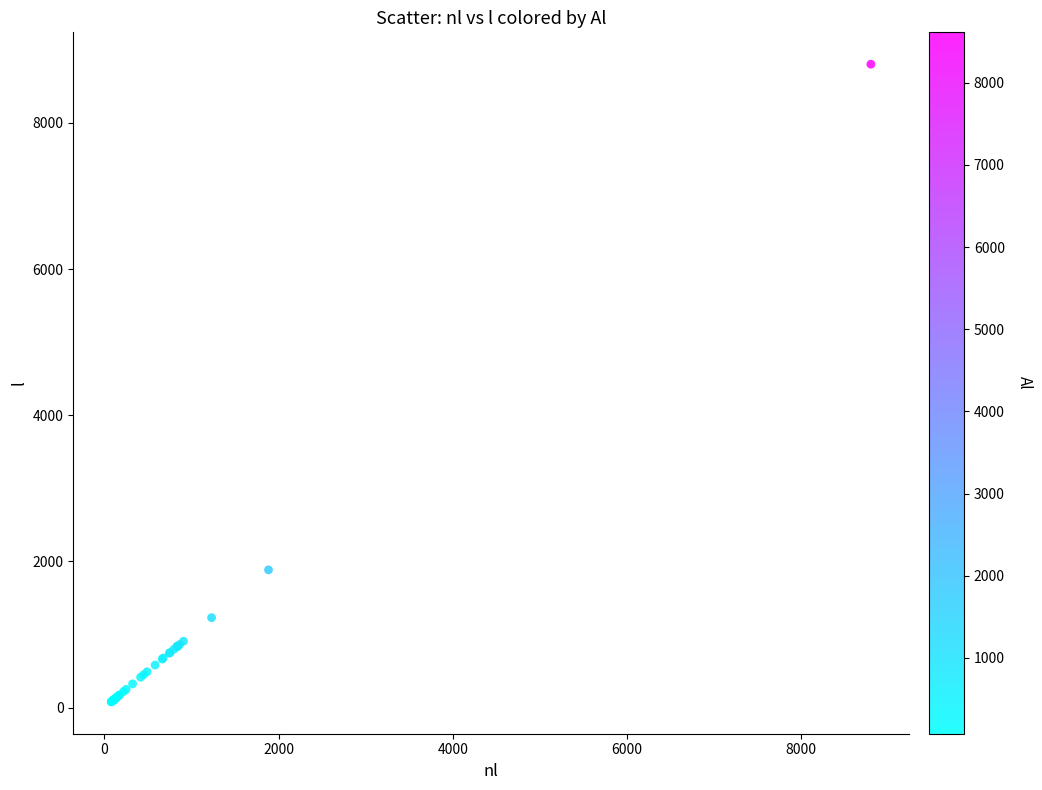

What Y value in the scatter plot is closest to 4440?

1884.3